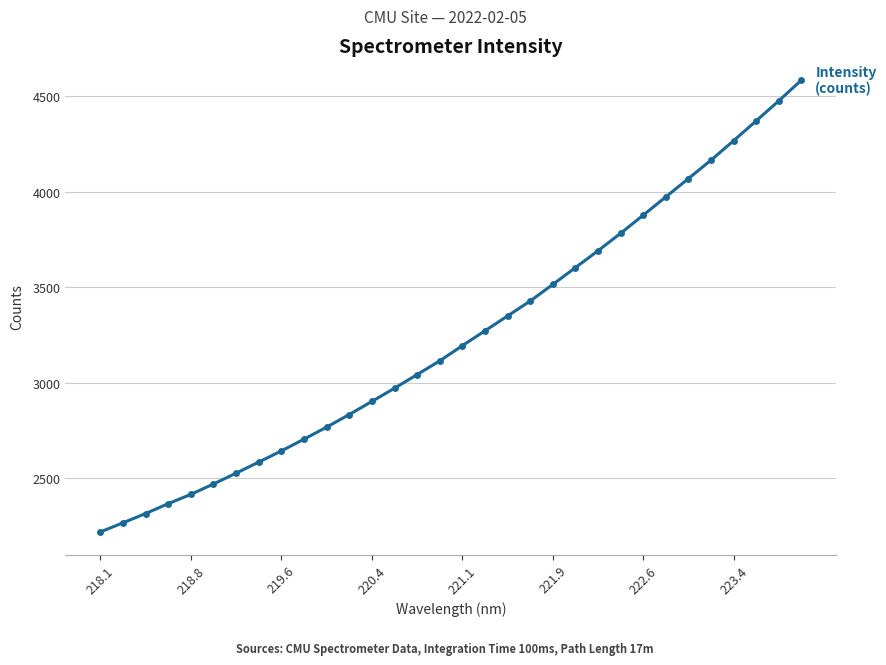

What is the smallest value displayed?

2218.9